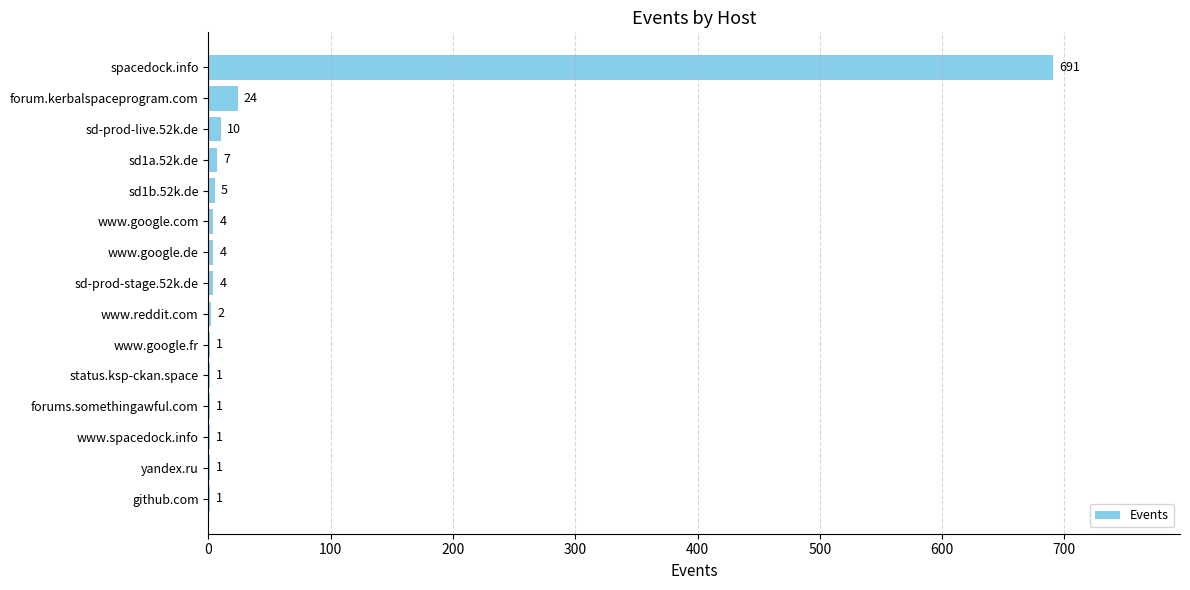

Are the bars horizontal?

Yes